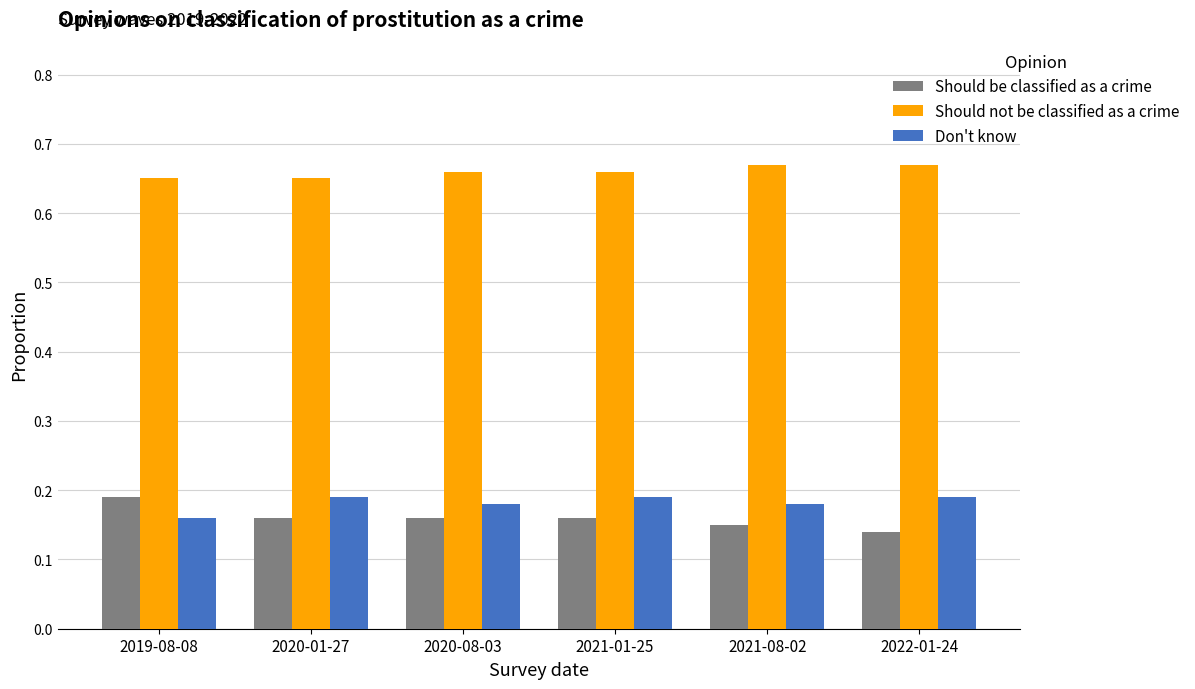

How many bars are there in each group?

3